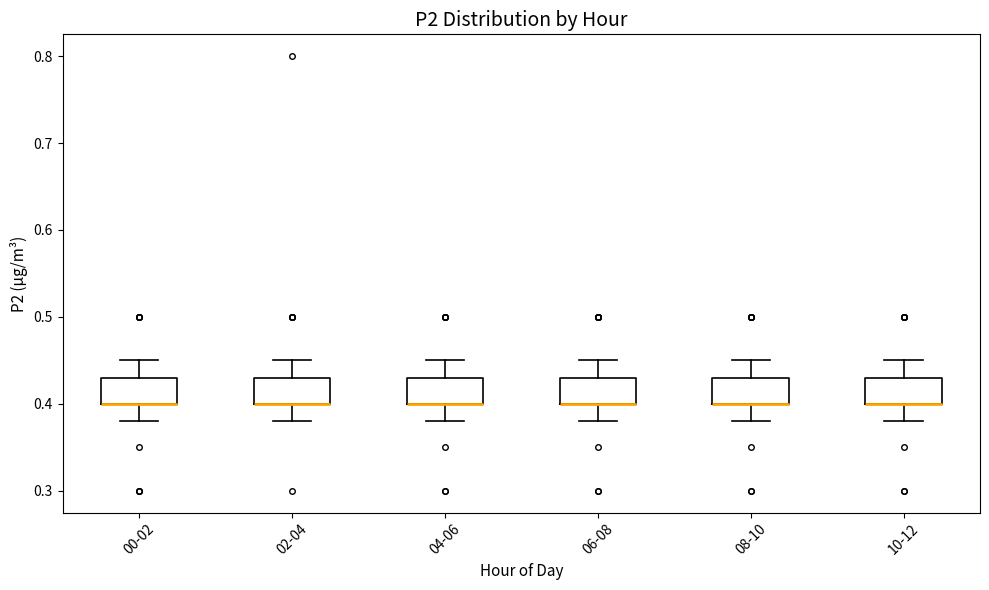

Reading left to right, transcribe this box plot: for each box, give where its median line is, the range the box spans, and where its two whiskers end, as read against the y-axis. The values are not printed on the chart, so give them approximately, as read against the axis.

00-02: median 0.40 (drawn on the box's lower edge), box 0.40 to 0.43, whiskers 0.38 to 0.45
02-04: median 0.40 (drawn on the box's lower edge), box 0.40 to 0.43, whiskers 0.38 to 0.45
04-06: median 0.40 (drawn on the box's lower edge), box 0.40 to 0.43, whiskers 0.38 to 0.45
06-08: median 0.40 (drawn on the box's lower edge), box 0.40 to 0.43, whiskers 0.38 to 0.45
08-10: median 0.40 (drawn on the box's lower edge), box 0.40 to 0.43, whiskers 0.38 to 0.45
10-12: median 0.40 (drawn on the box's lower edge), box 0.40 to 0.43, whiskers 0.38 to 0.45